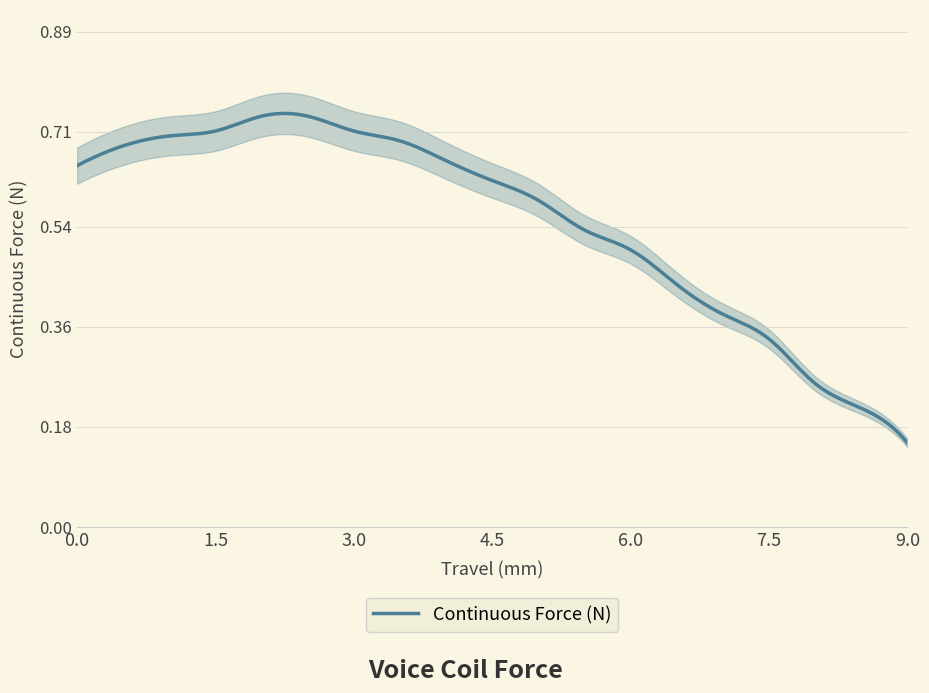

Reading left to right, list all the values displayed in this chart.

0.6	0.7	0.7	0.7	0.7	0.7	0.7	0.7	0.7	0.6	0.6	0.5	0.5	0.4	0.4	0.3	0.3	0.2	0.2